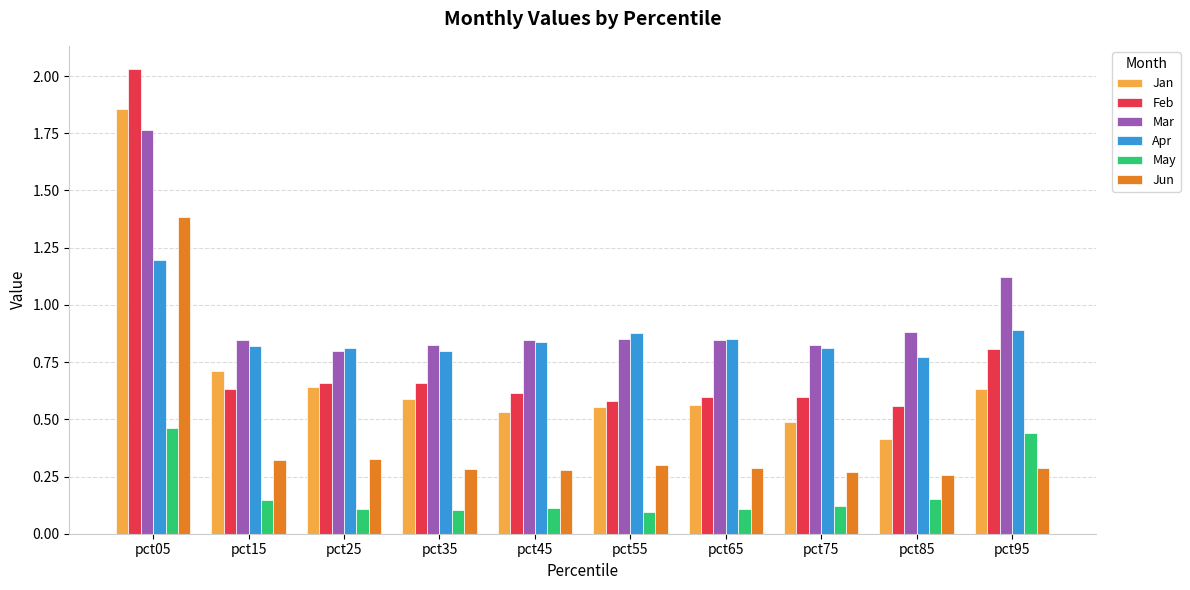

At which label does Feb reach its peak?

pct05